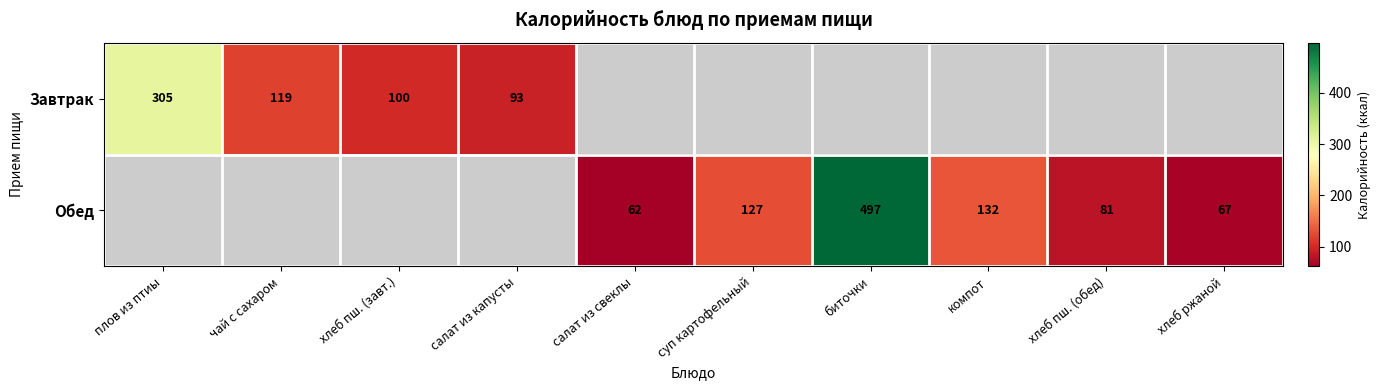

What is the maximum value shown in the chart?

497.0